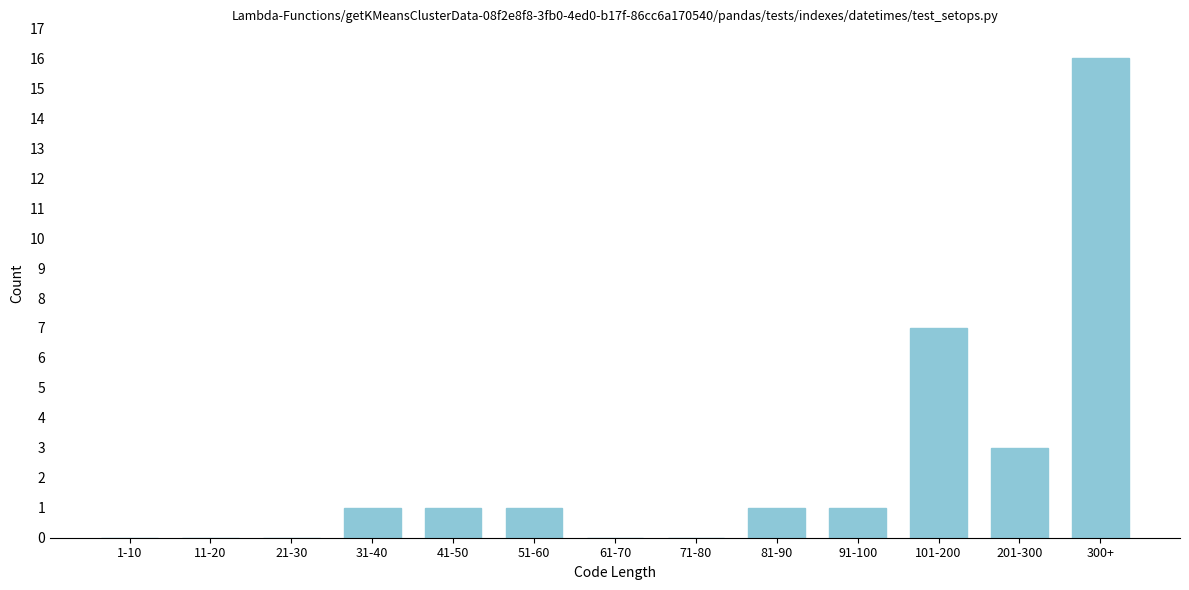

Reading left to right, what are all the values shown in this chart?

1-10=0	11-20=0	21-30=0	31-40=1	41-50=1	51-60=1	61-70=0	71-80=0	81-90=1	91-100=1	101-200=7	201-300=3	300+=16